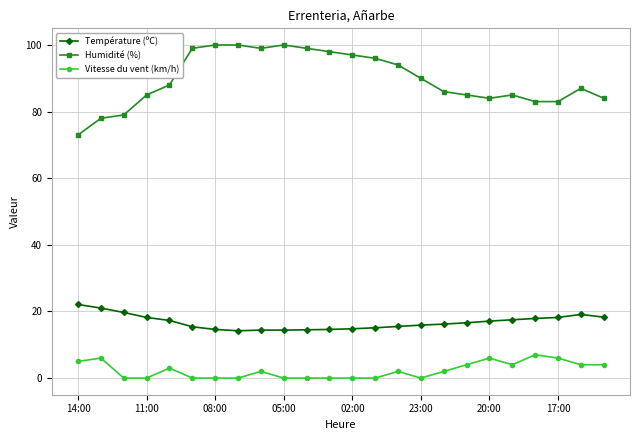

Which series has the widest spread of values?

Humidité (%)